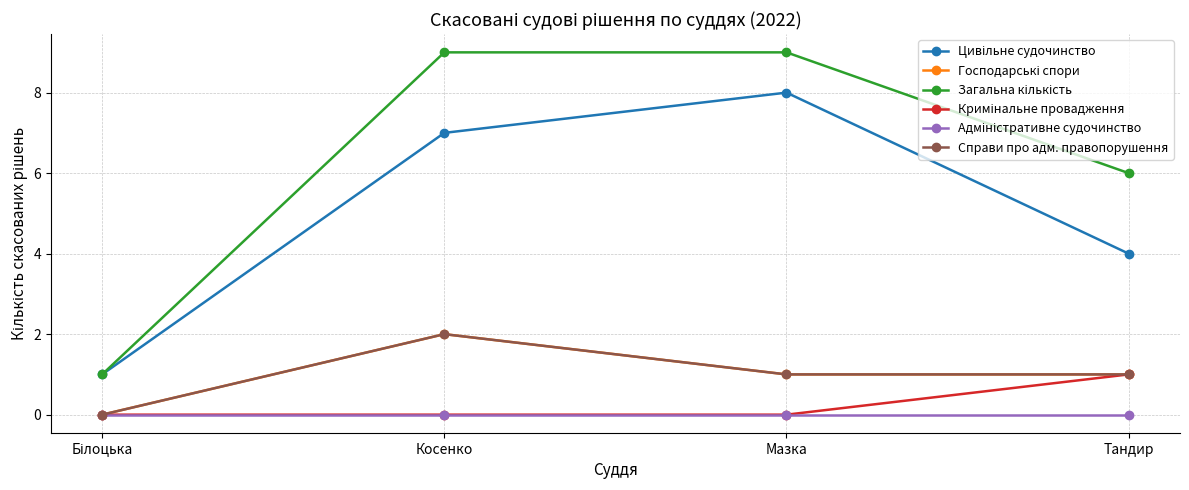

Is the value of Загальна кількість at Мазка greater than the value of Справи про адм. правопорушення at Мазка?

Yes